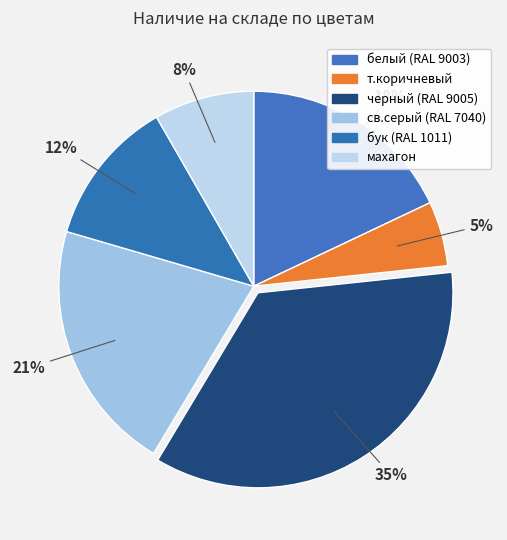

How many segments does this pie chart have?

6